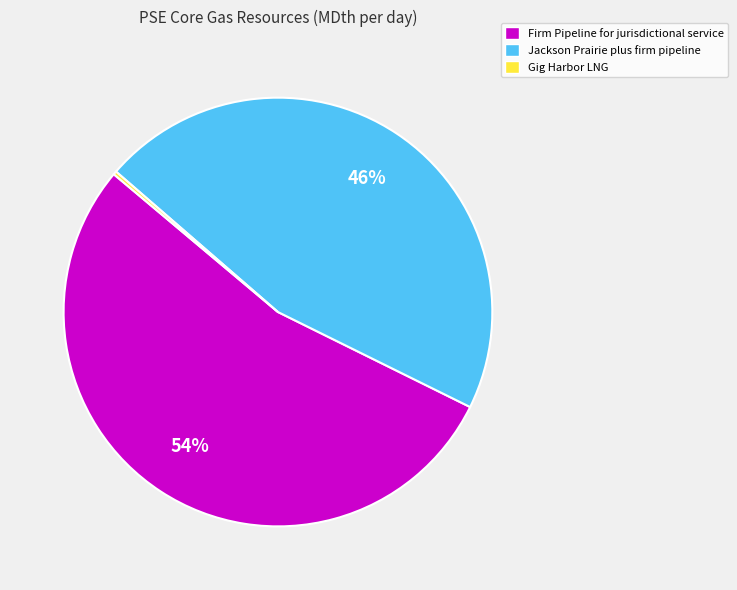

The Jackson Prairie plus firm pipeline slice represents 46% of the pie. True or false?

True